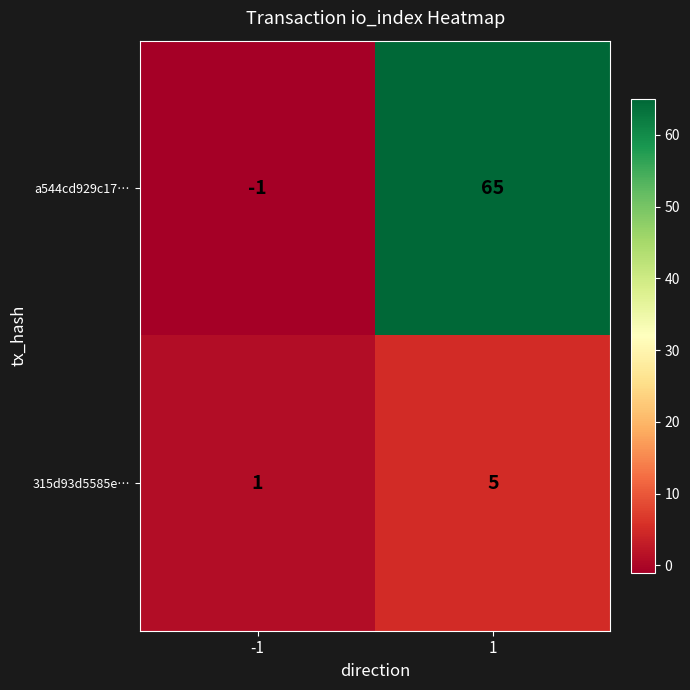

Which series has the largest range (max minus min)?

a544cd929c17…